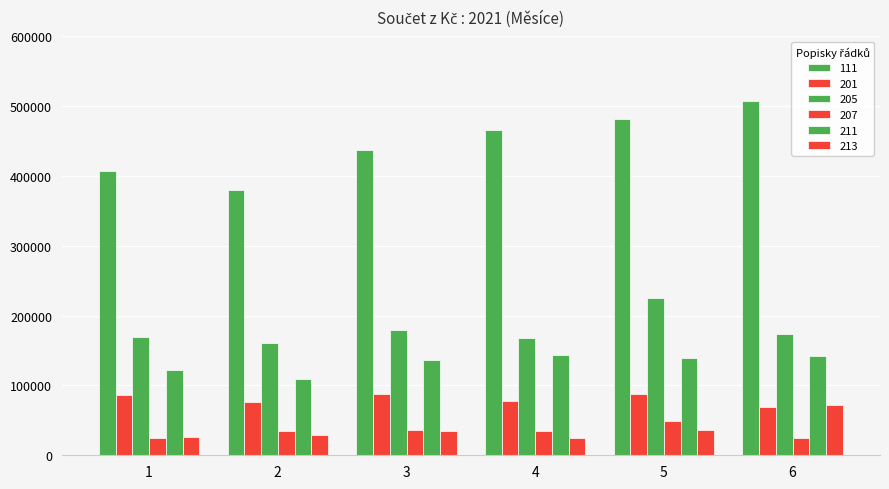

List the labels in order of 211 value, smallest first.

2, 1, 3, 5, 6, 4